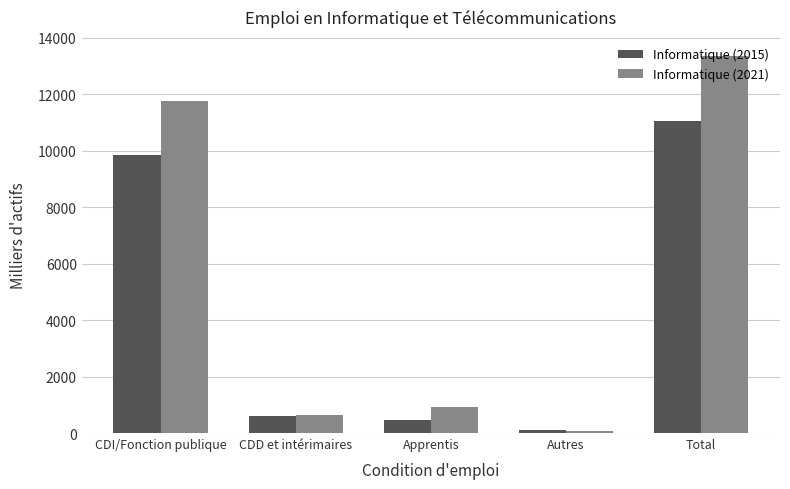

Read the Informatique (2015) value at CDD et intérimaires.

617.0